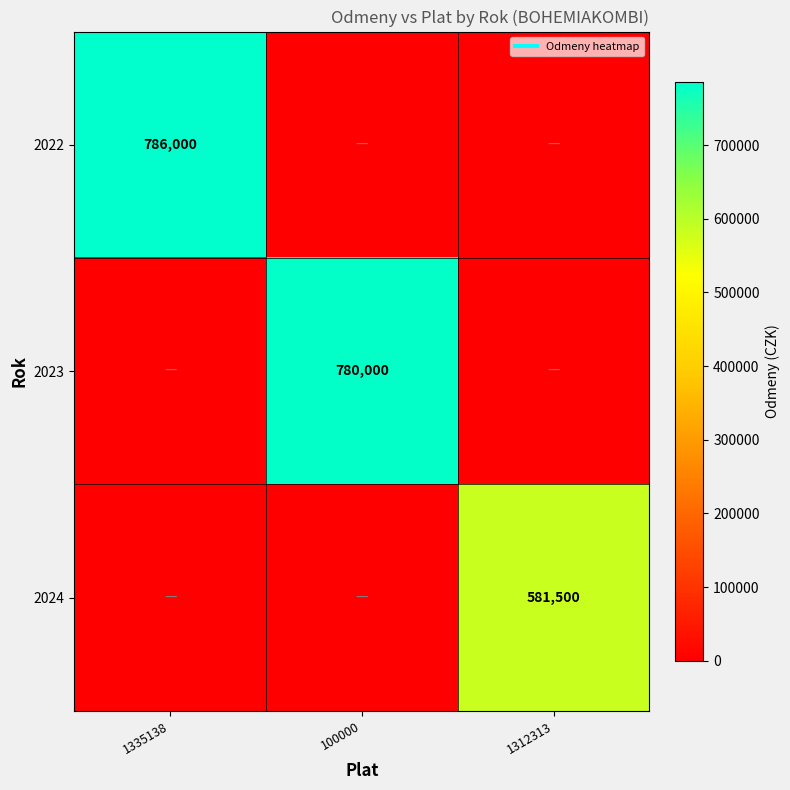

Which series has the largest total across all categories?

2022